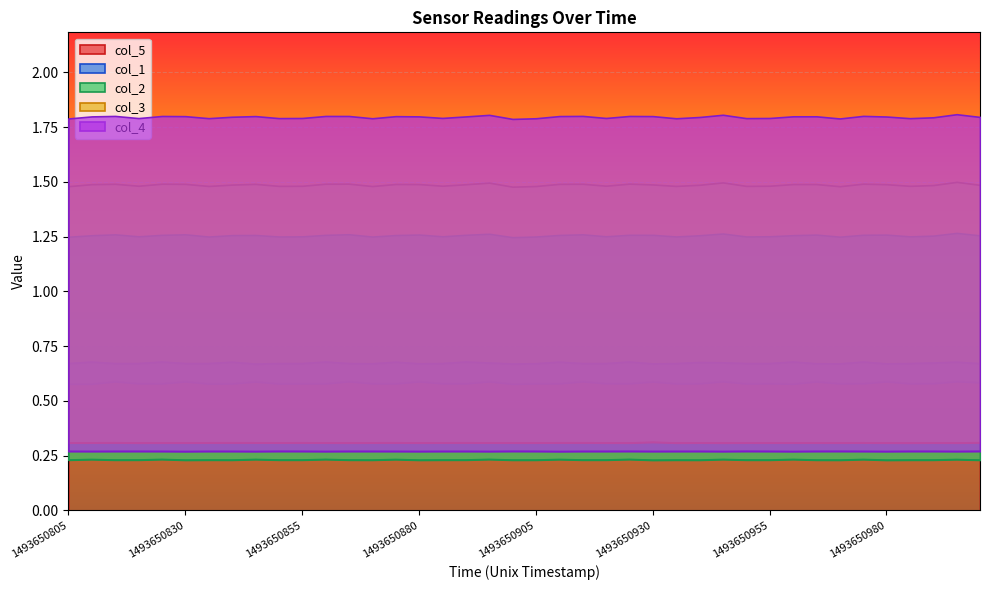

Which series has the largest range (max minus min)?

col_5